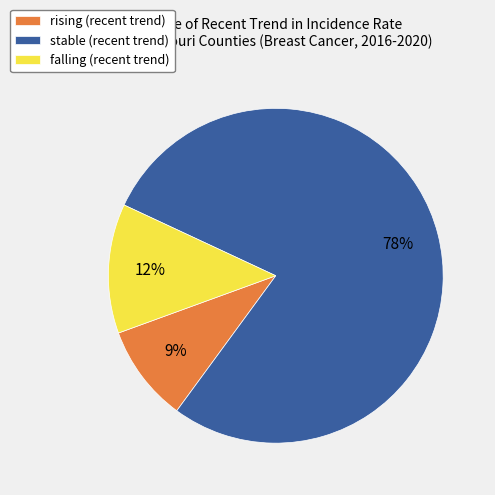

To the nearest percent, what is the combined percentage of stable and falling?

91%